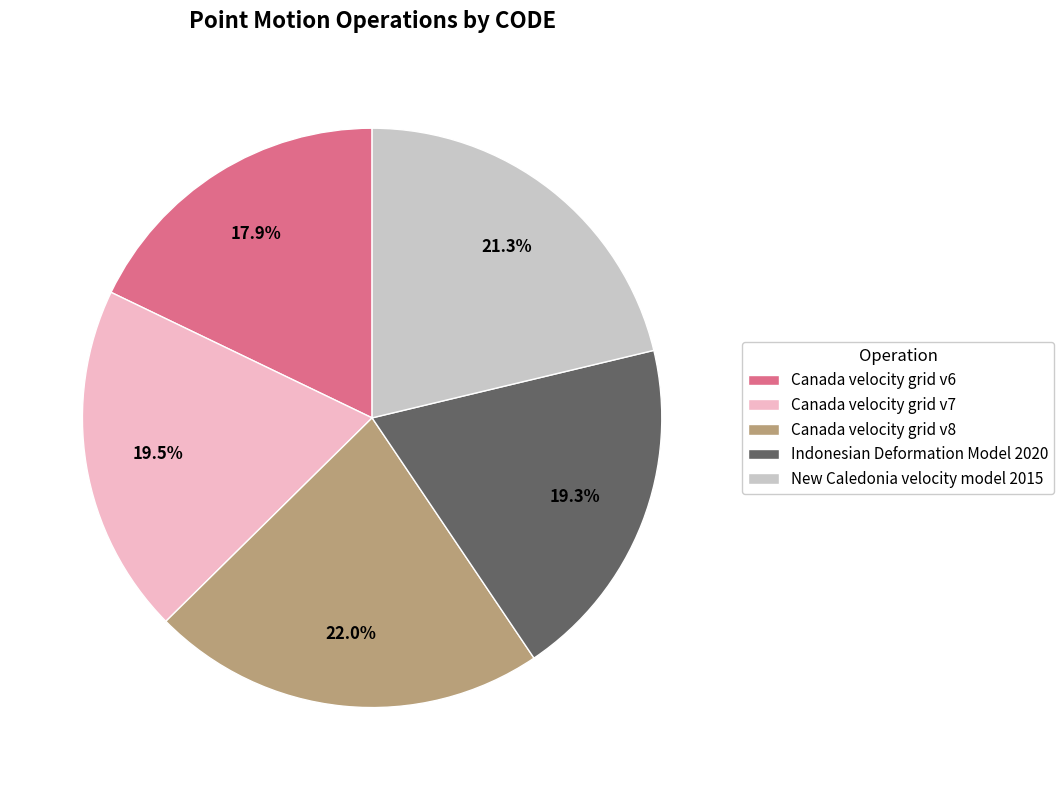

What percentage is the Canada velocity grid v8 slice, to the nearest percent?

22%